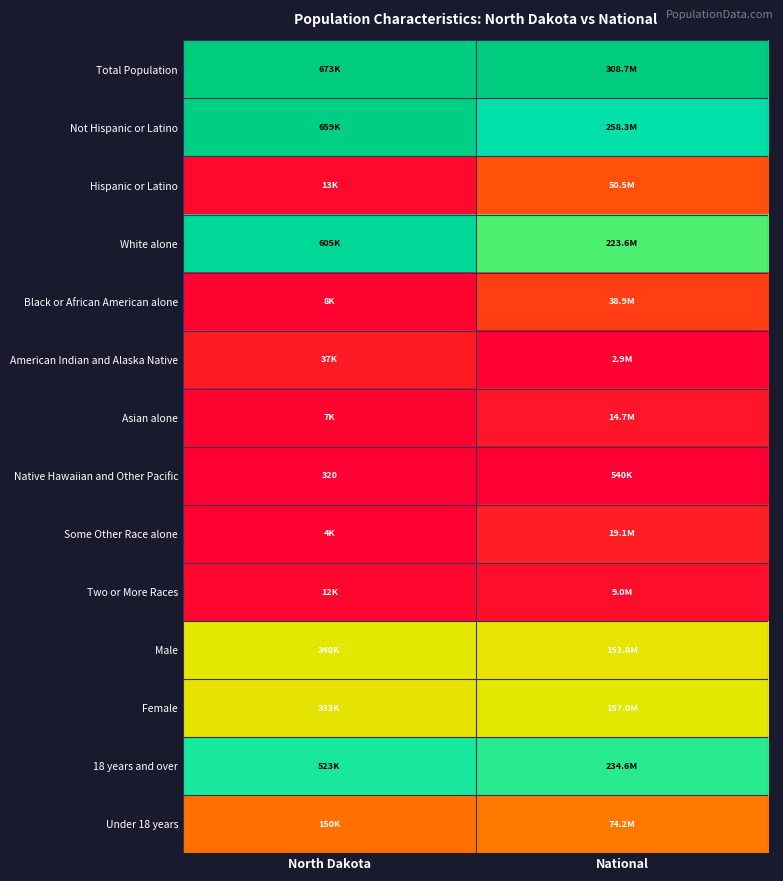

Rank the categories by Asian alone value from lowest to highest.

North Dakota, National